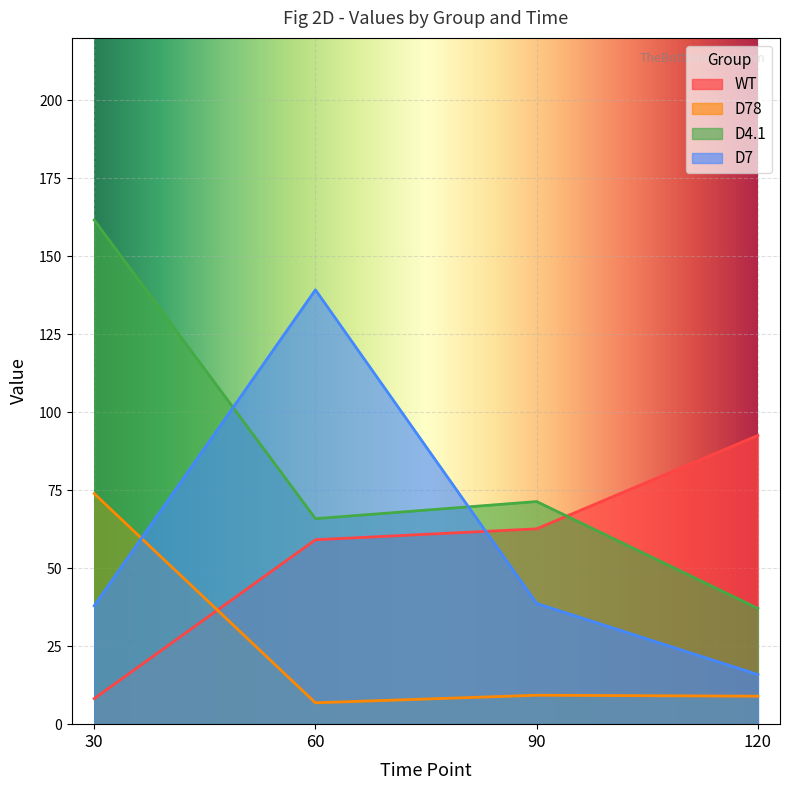

What is the value of the WT point at the 2nd from the left?

59.1